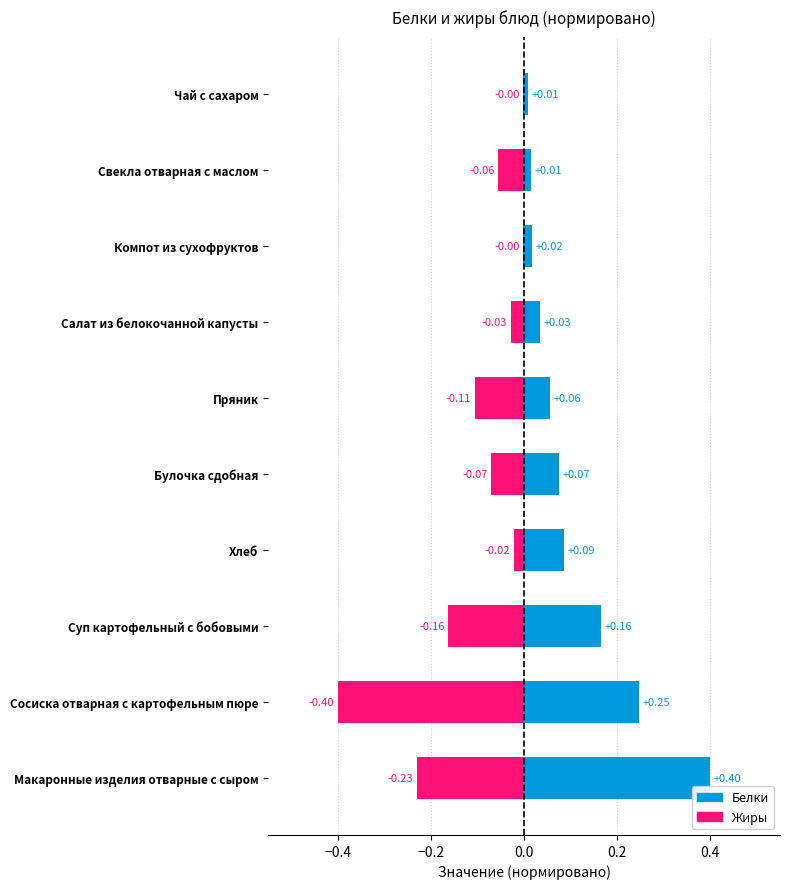

How many series are shown in this chart?

2